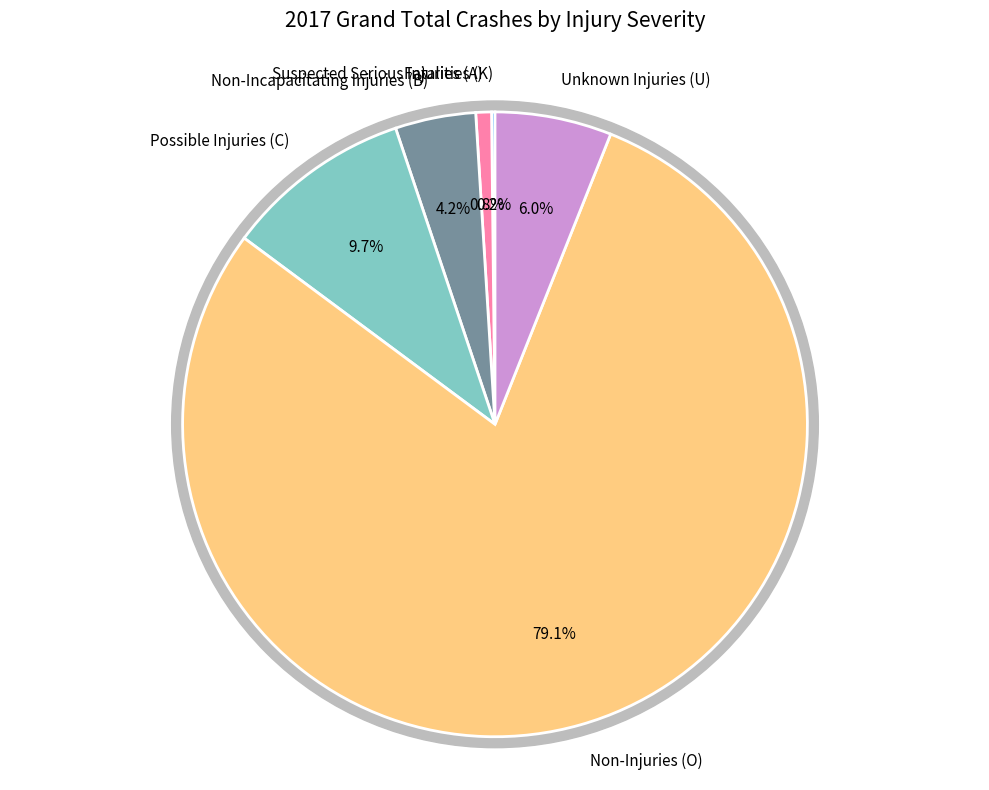

To the nearest percent, what is the average slice percentage?

17%